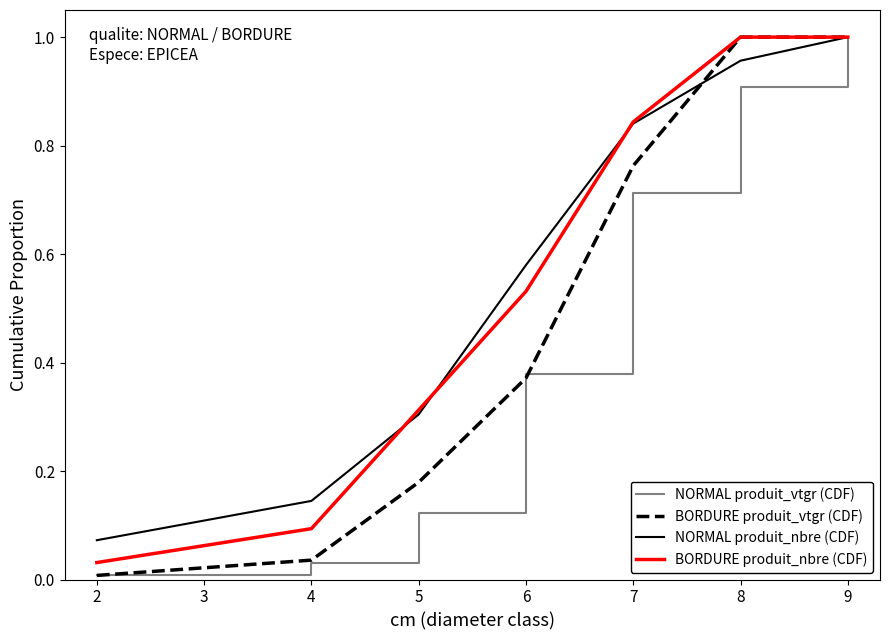

Is it true that NORMAL produit_vtgr (CDF) equals 0.1 at 2?

False